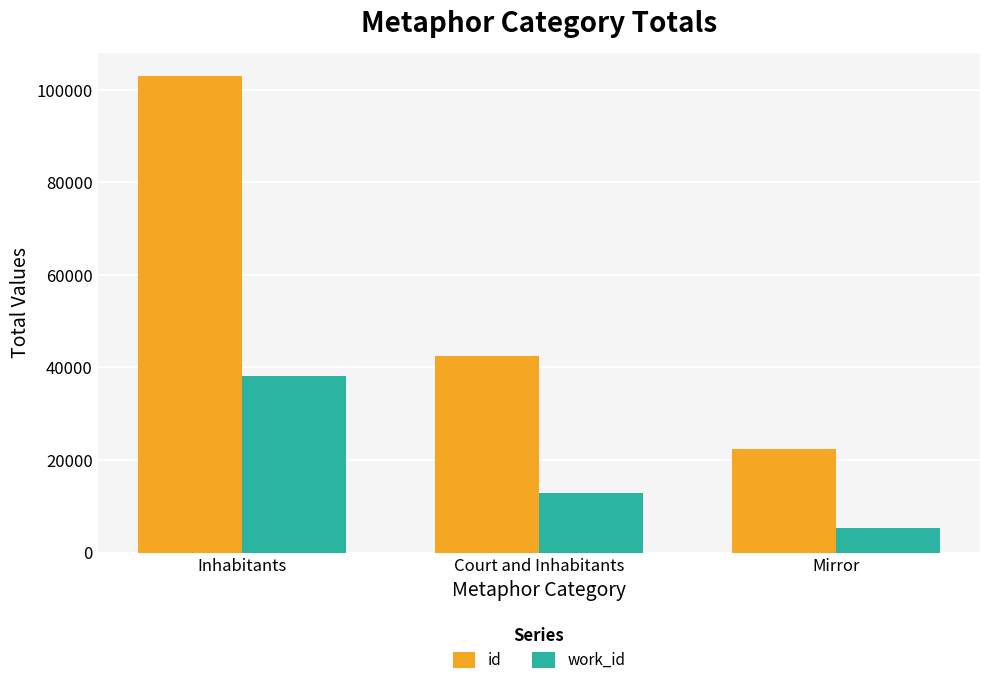

List the series in order of their overall mean, highest first.

id, work_id